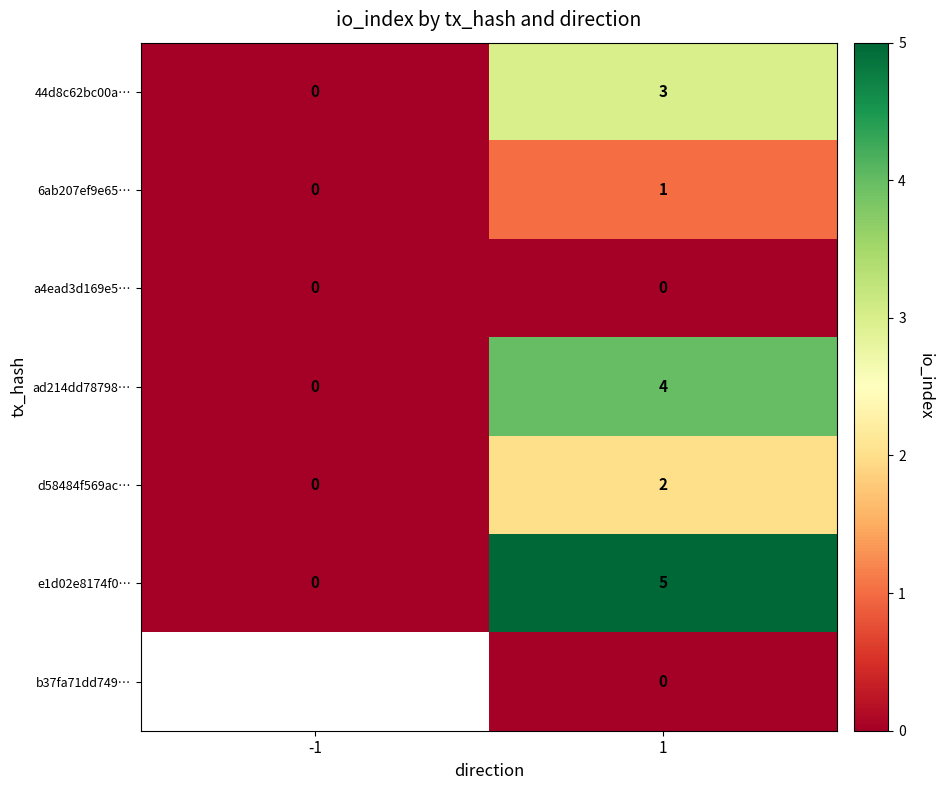

What is the maximum value for 44d8c62bc00a…?

3